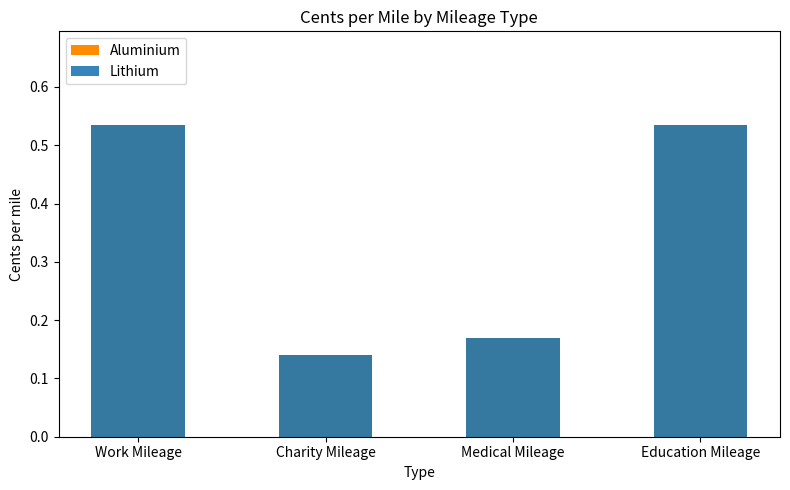

Which category has the highest value across all series?

Work Mileage